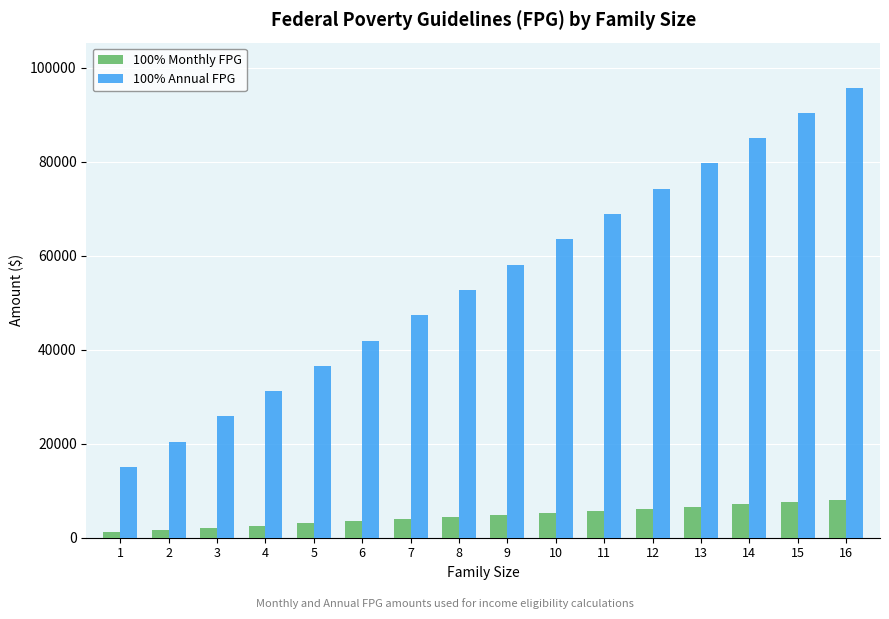

What is the approximate value of 100% Annual FPG at 8?

52720.0